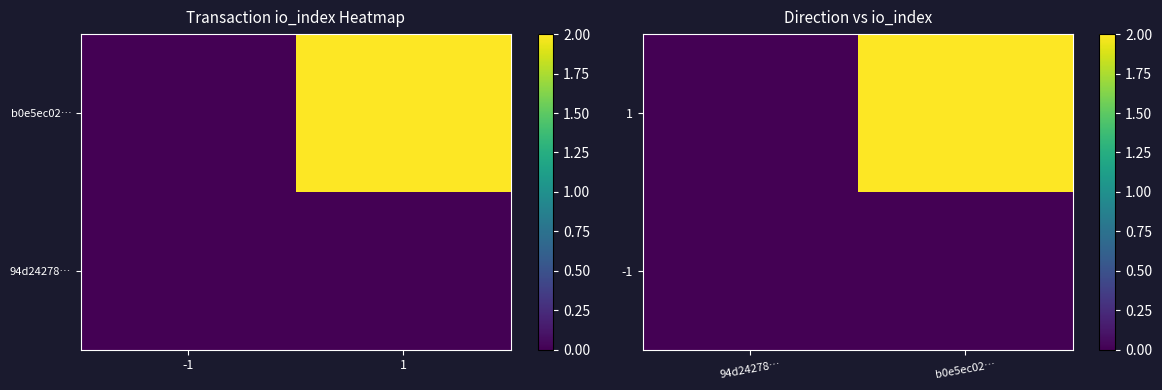

How many 1 values are between 0 and 2?

2